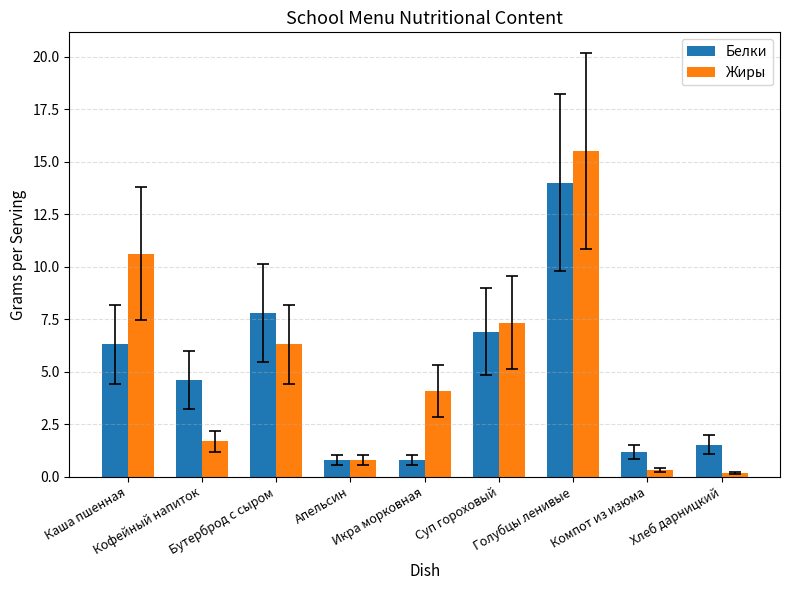

What is the sum of all Жиры values?

46.8